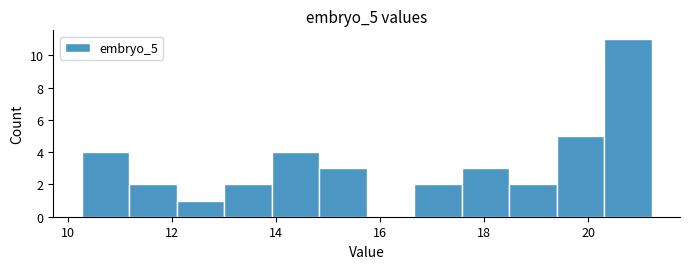

Reading left to right, transcribe this chart: for each bar, give the range it covers on the x-axis and its height. Neither the bar edges nor the heights are printed on the chart, so give them approximately, as read against the axes.

10.2 to 11.2: 4
11.2 to 12.0: 2
12.0 to 13.0: 1
13.0 to 14.0: 2
14.0 to 14.8: 4
14.8 to 15.8: 3
15.8 to 16.6: 0
16.6 to 17.6: 2
17.6 to 18.4: 3
18.4 to 19.4: 2
19.4 to 20.4: 5
20.4 to 21.2: 11